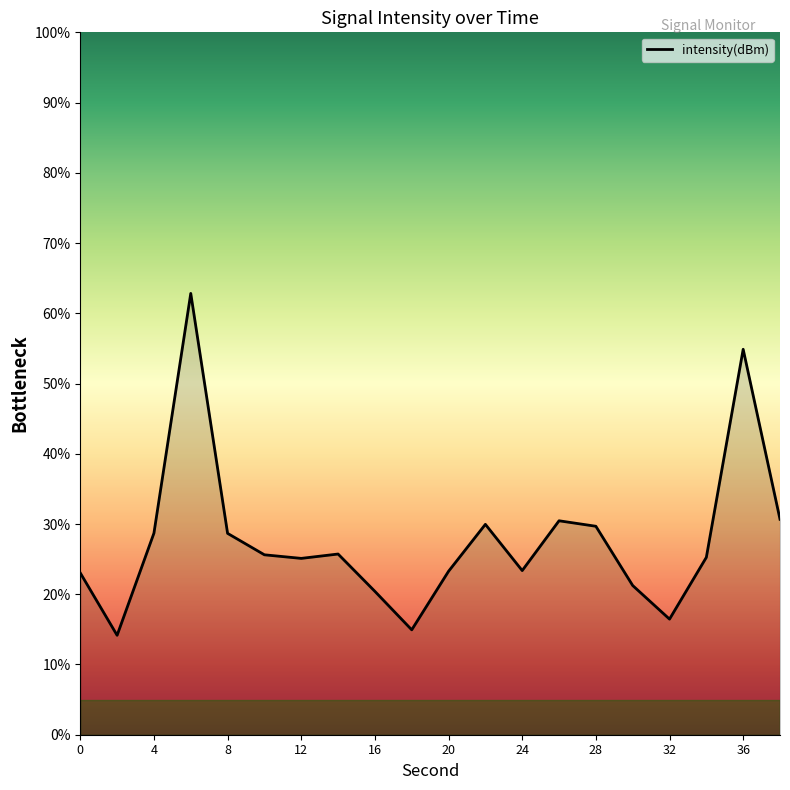

What is the difference between the maximum and minimum values?

48.7